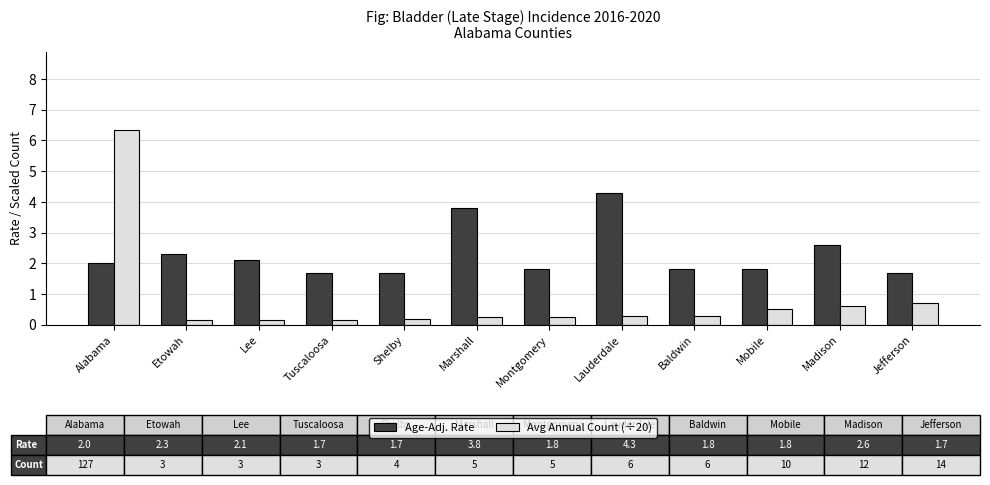

What is the spread (max minus min) of values at Baldwin?

1.5